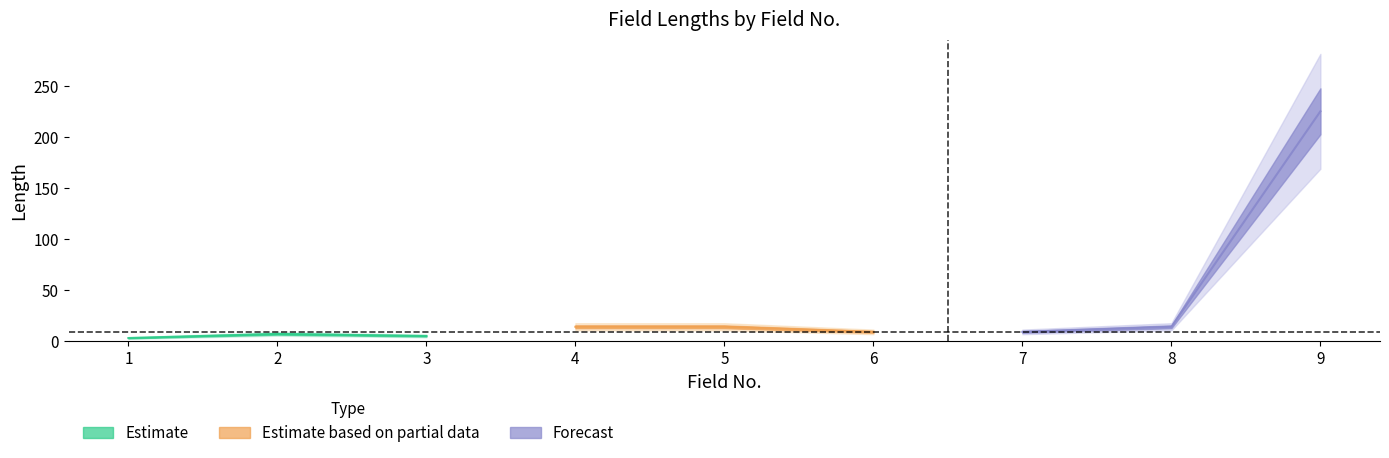

Where is the first local maximum?

2